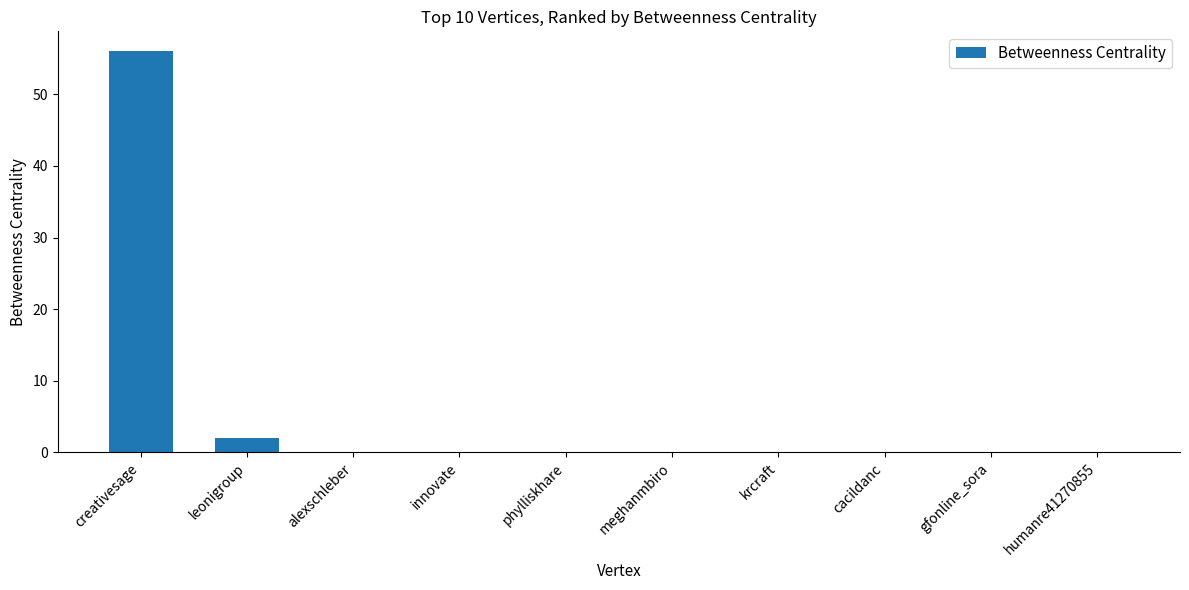

Reading left to right, list all the values displayed in this chart.

56	2	0	0	0	0	0	0	0	0